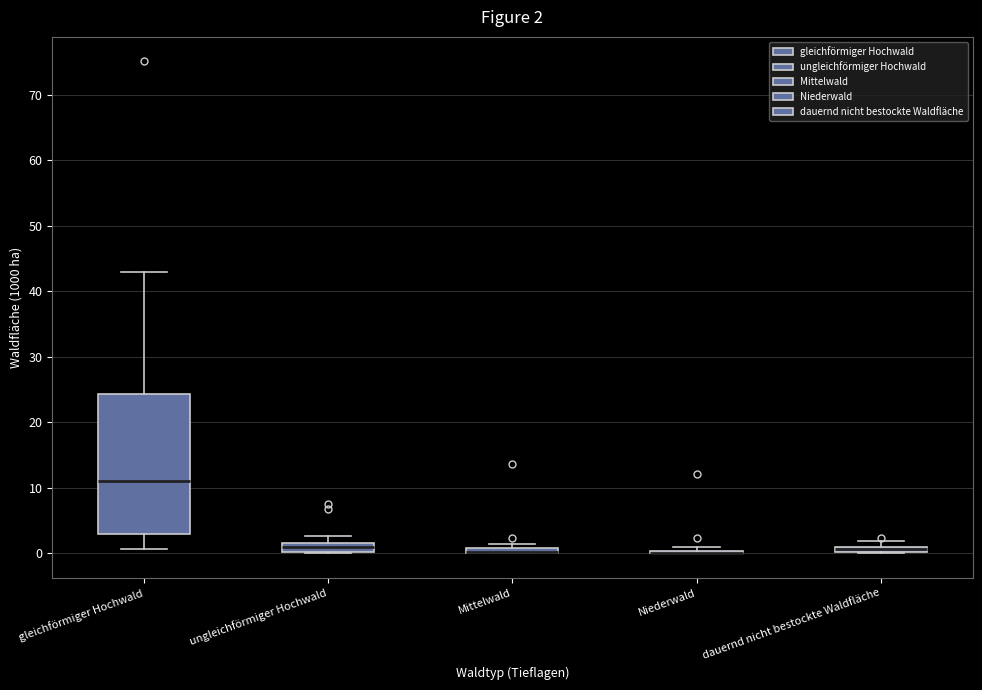

Which box is the tallest, from its lower edge to its upper edge?

gleichförmiger Hochwald